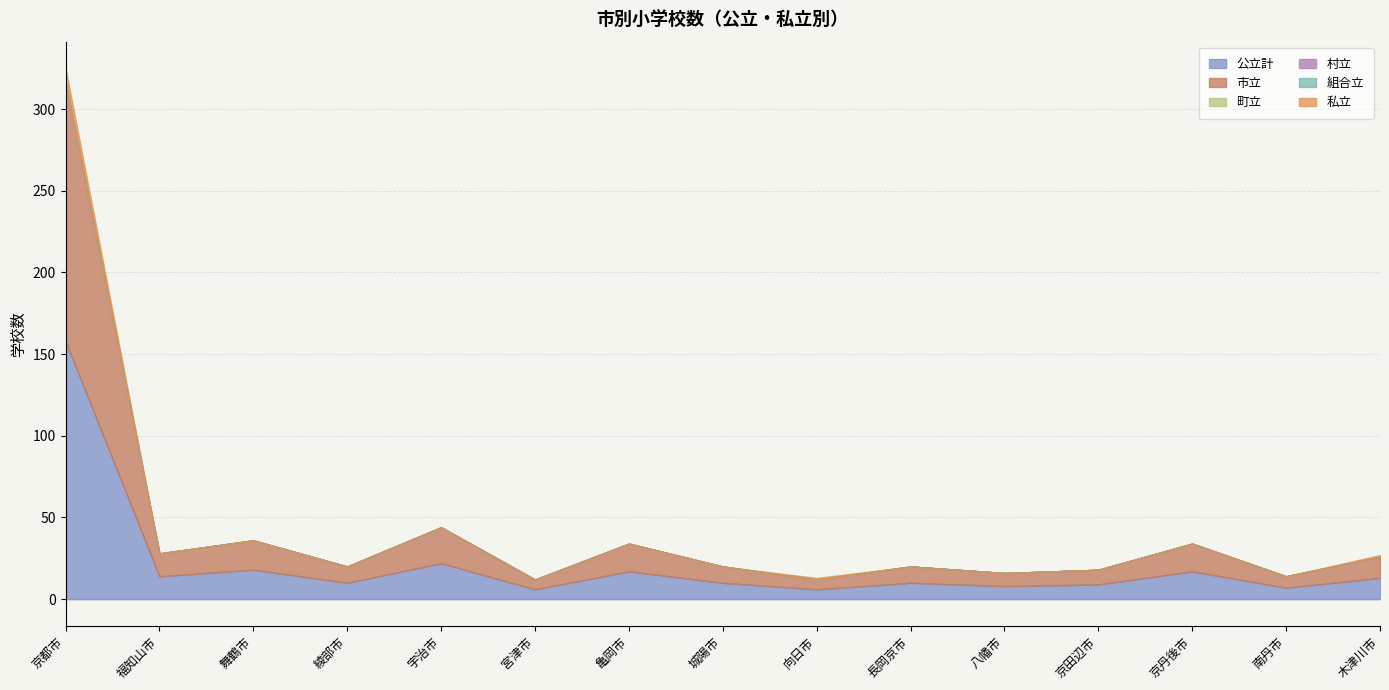

How many values in the 公立計 series are below 10?

5